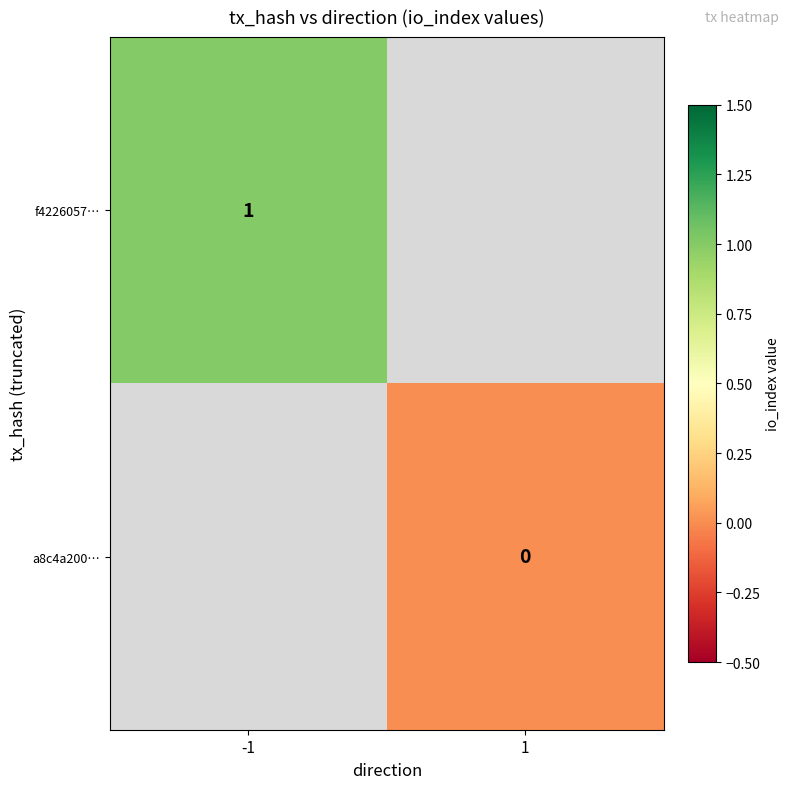

Is it true that f4226057… equals 1 at -1?

True